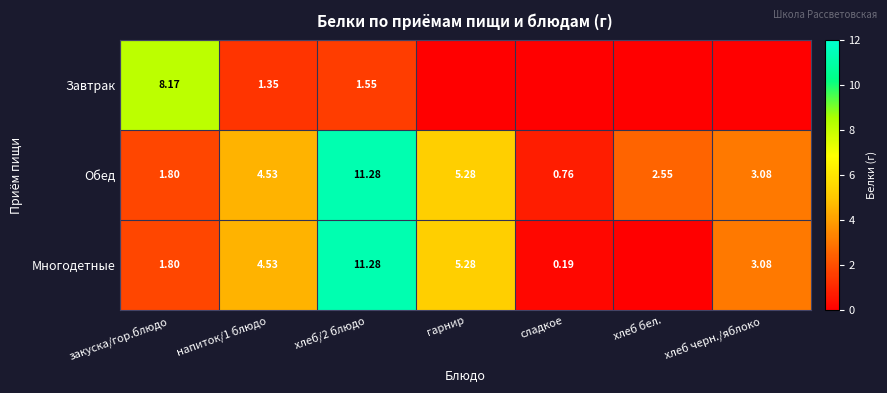

How many series are shown in this chart?

3